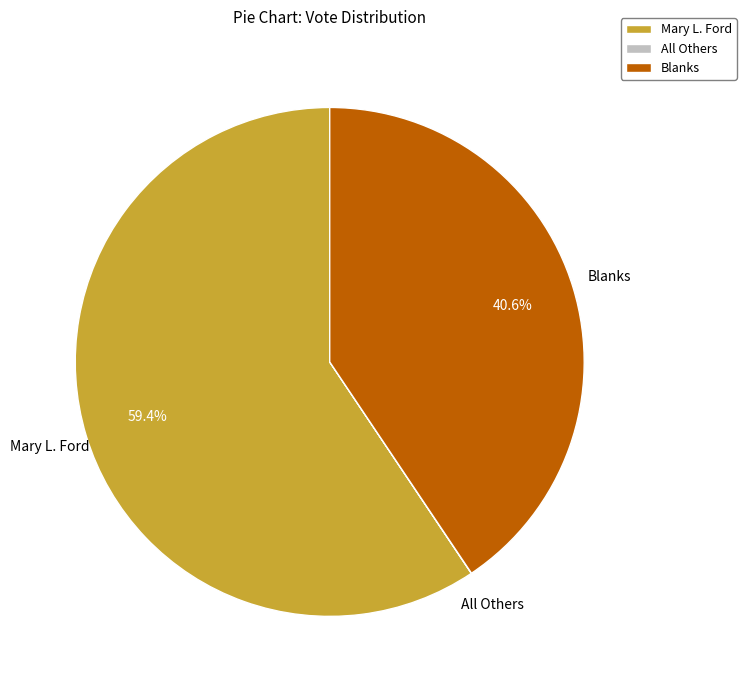

To the nearest percent, what percentage of the pie is Mary L. Ford?

59%